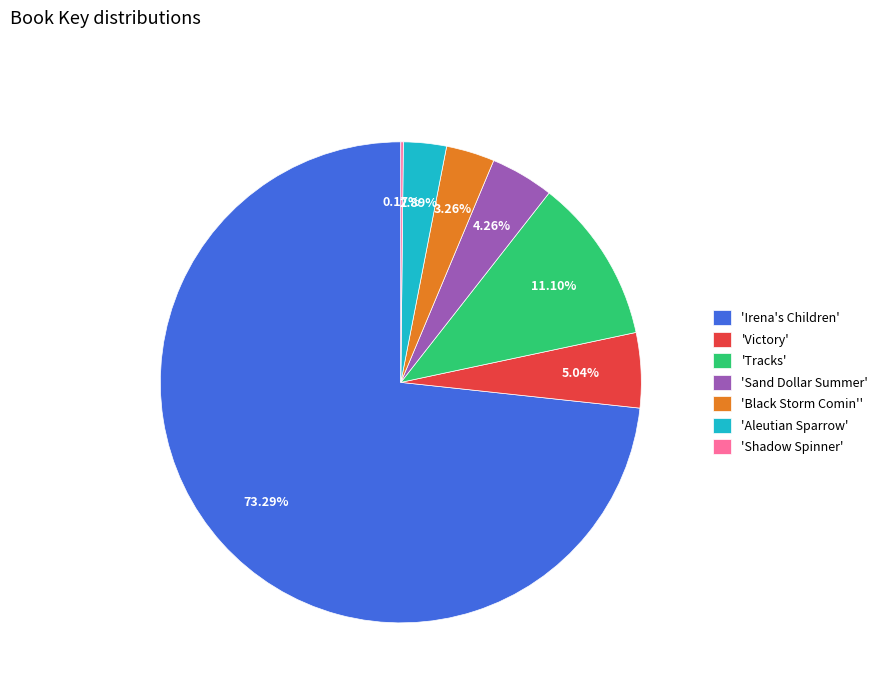

Is there any slice that represents more than half of the pie?

Yes